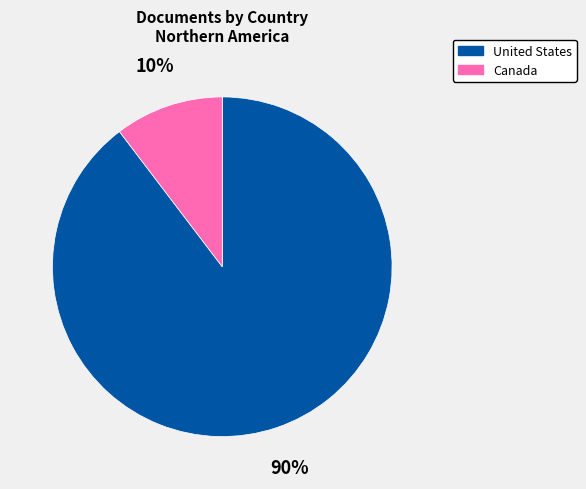

Is it true that United States is 90% of the pie?

True